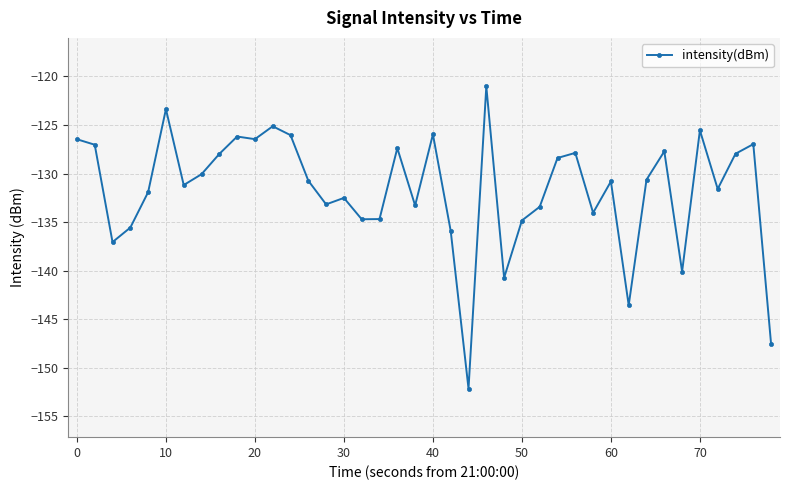

True or false: there are more than 1 points higher than both neighbors.

True